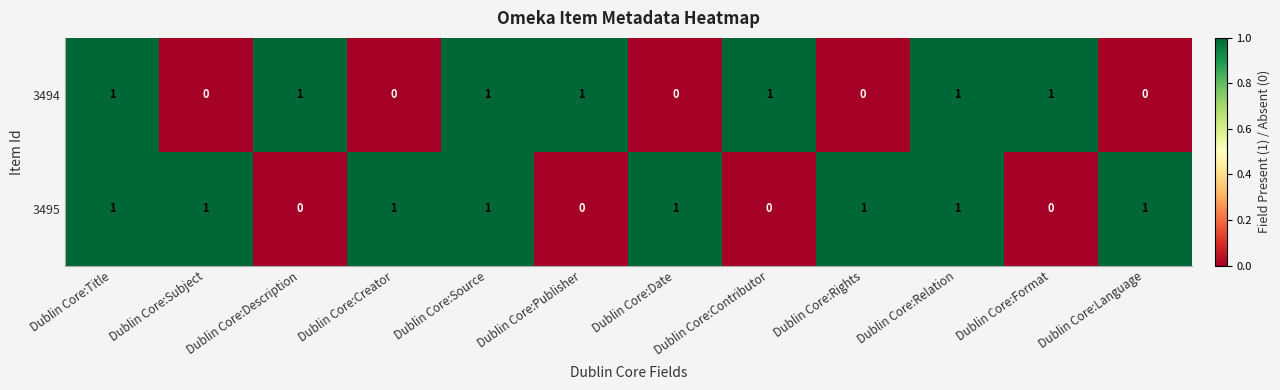

How many data points in 3494 are less than 1?

5